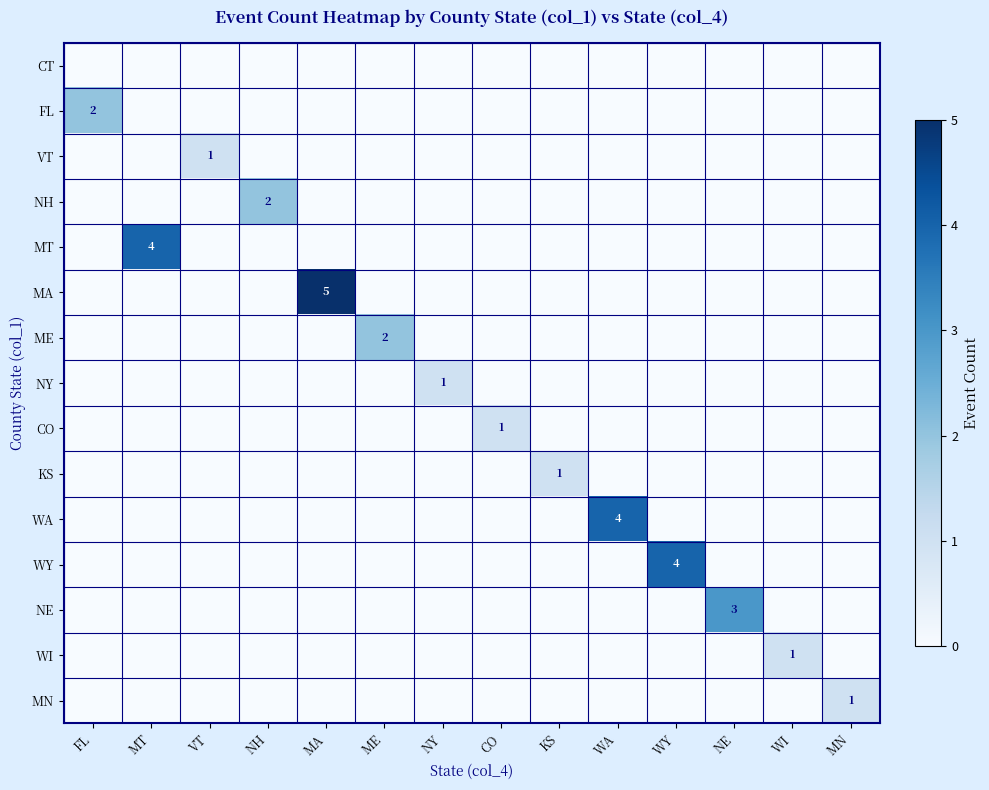

True or false: VT has a value of -1 at NE.

False